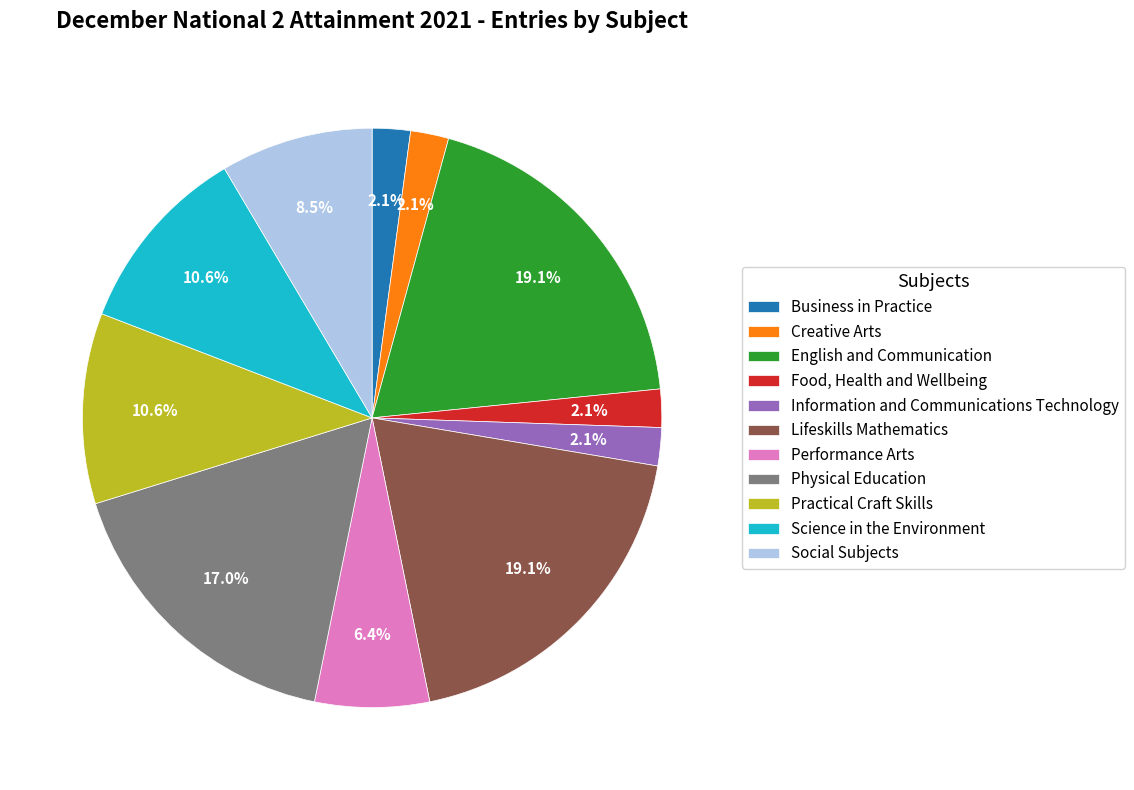

Does any single category account for the majority?

No